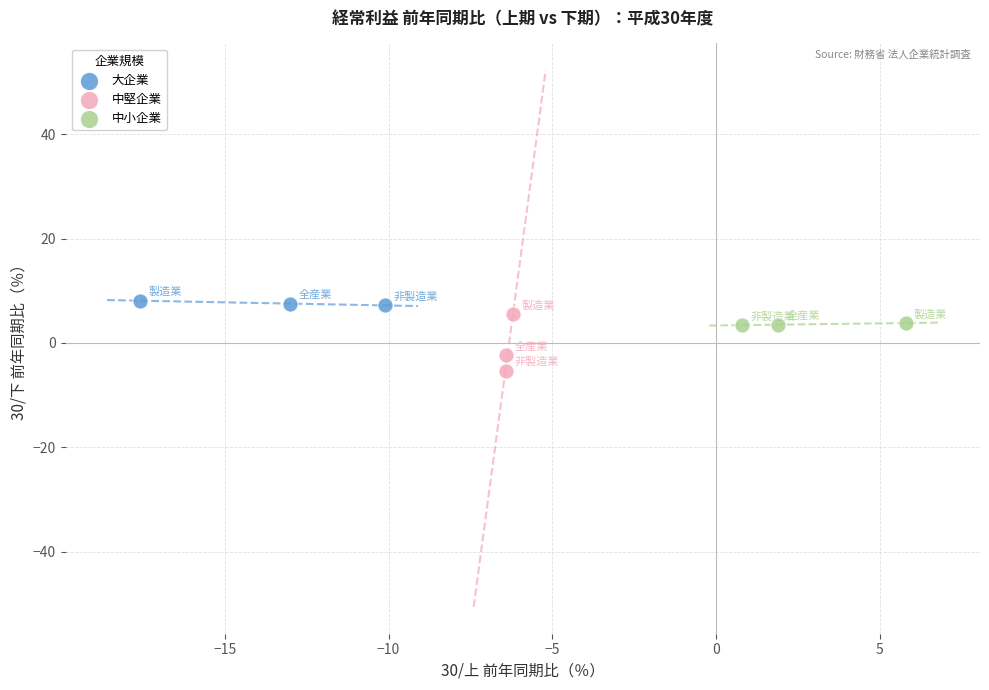

Which series contains the lowest Y value?

中堅企業